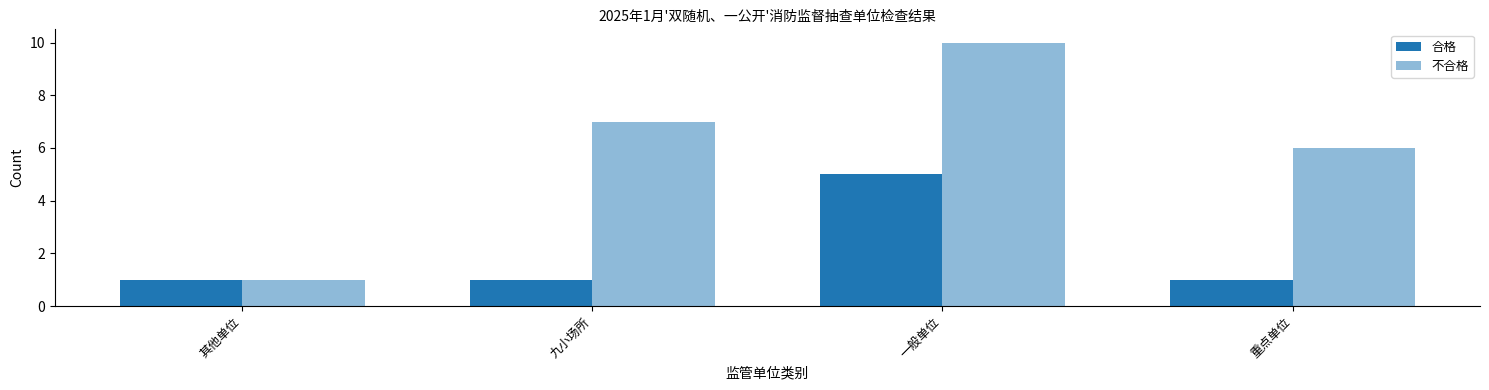

Are the bars horizontal?

No